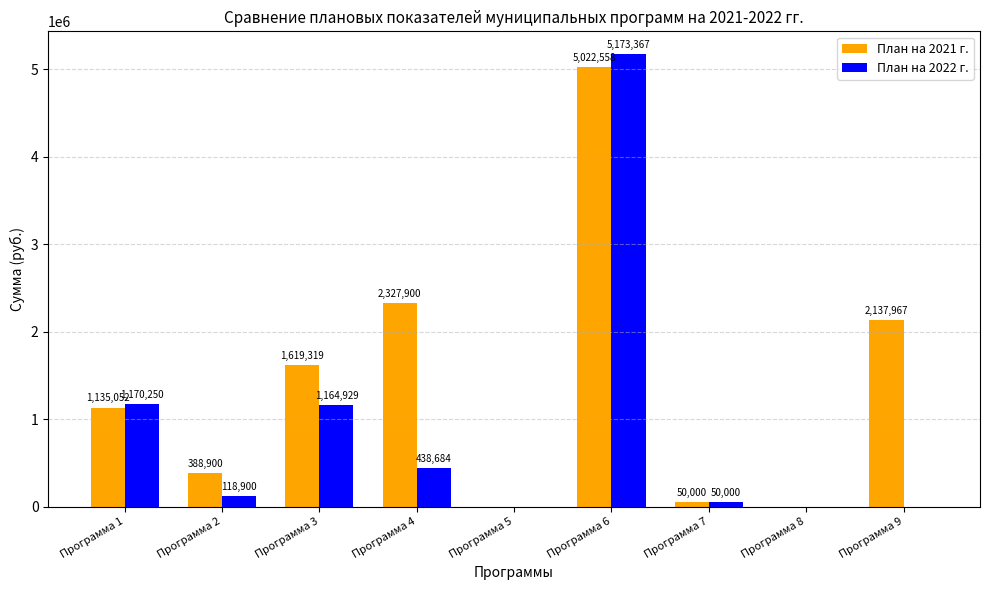

Which series changed the most between Программа 5 and Программа 6?

План на 2022 г.